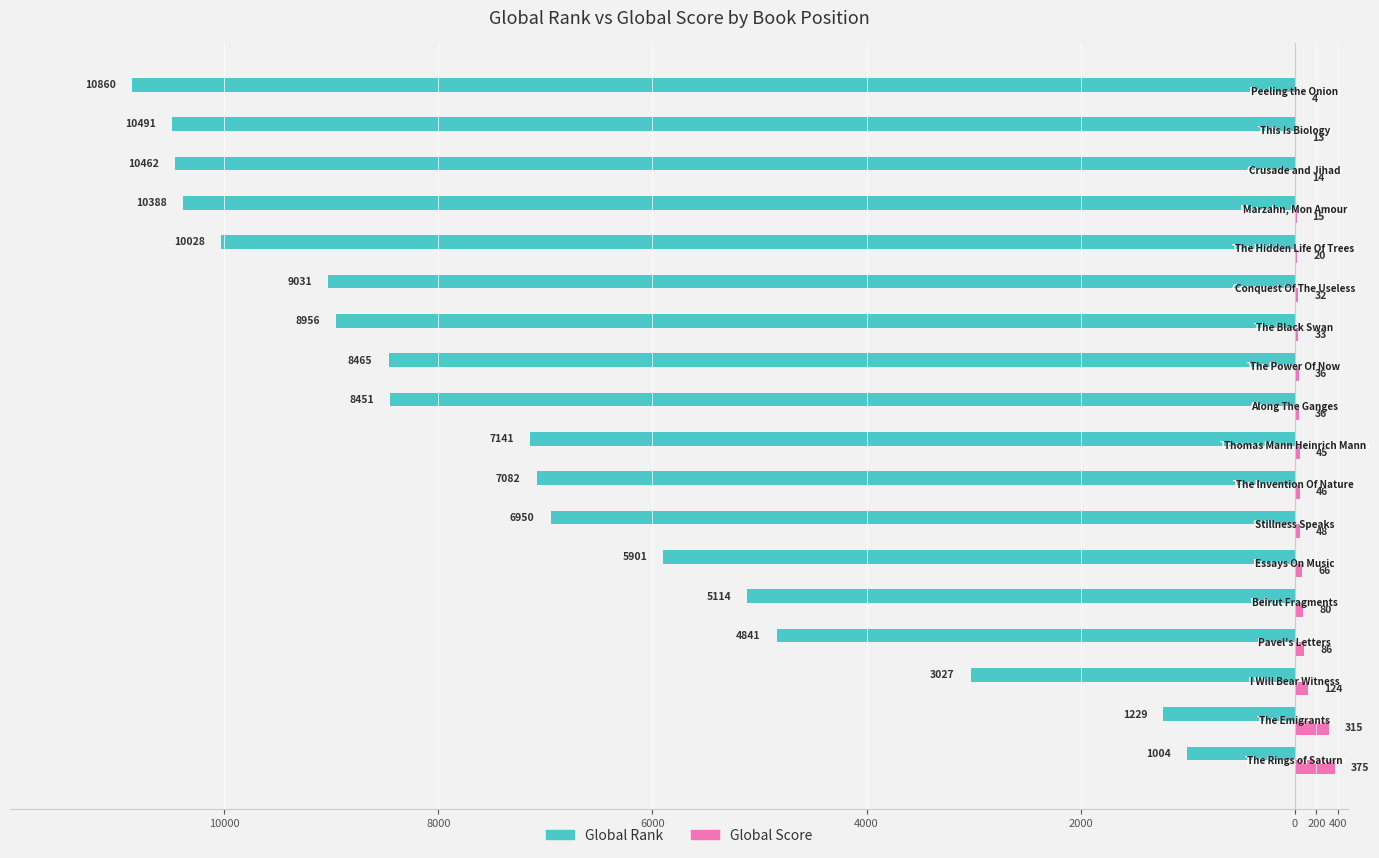

What are all the series names shown in the legend?

Global Rank, Global Score